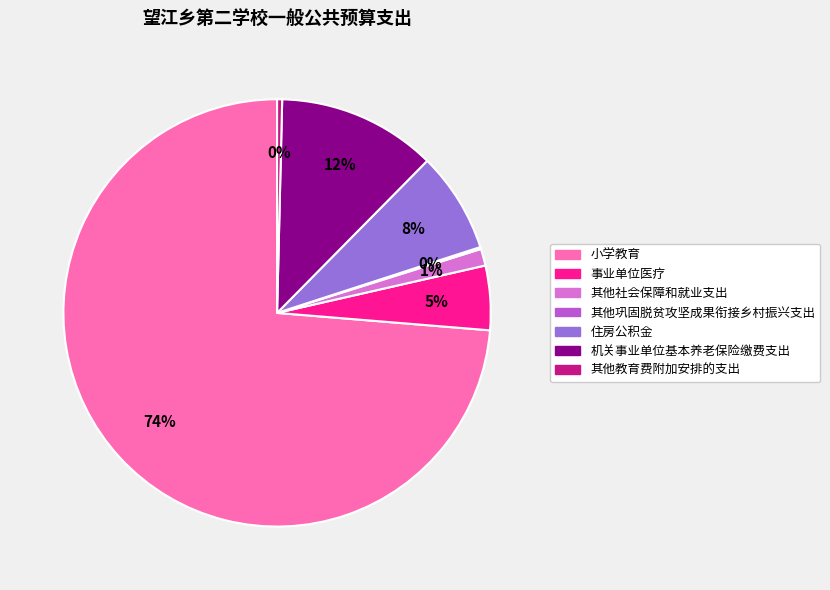

Which has a higher value, 机关事业单位基本养老保险缴费支出 or 其他社会保障和就业支出?

机关事业单位基本养老保险缴费支出